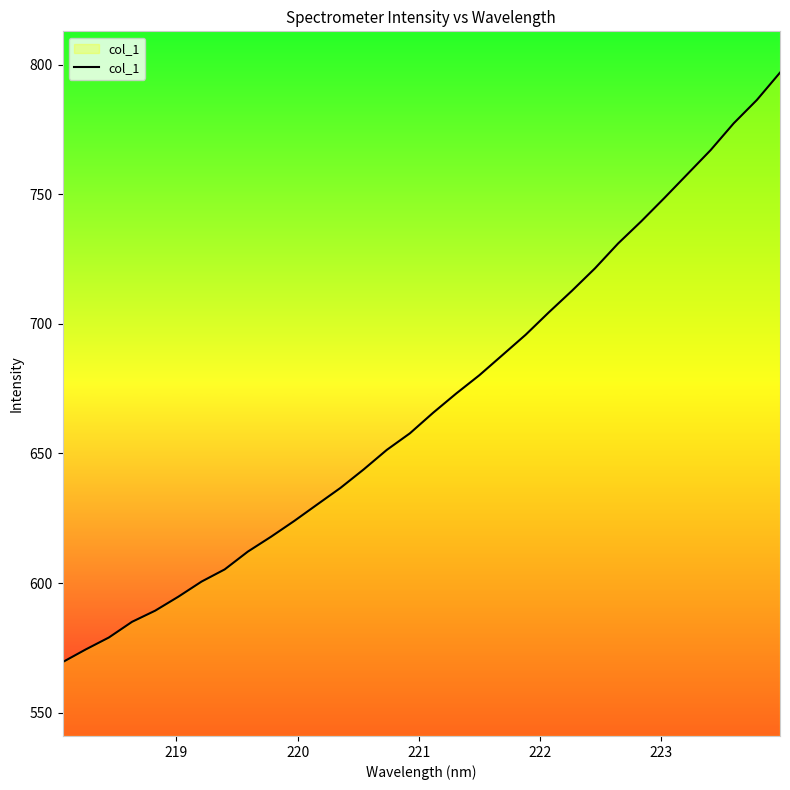

What is the minimum value shown in the chart?

569.5